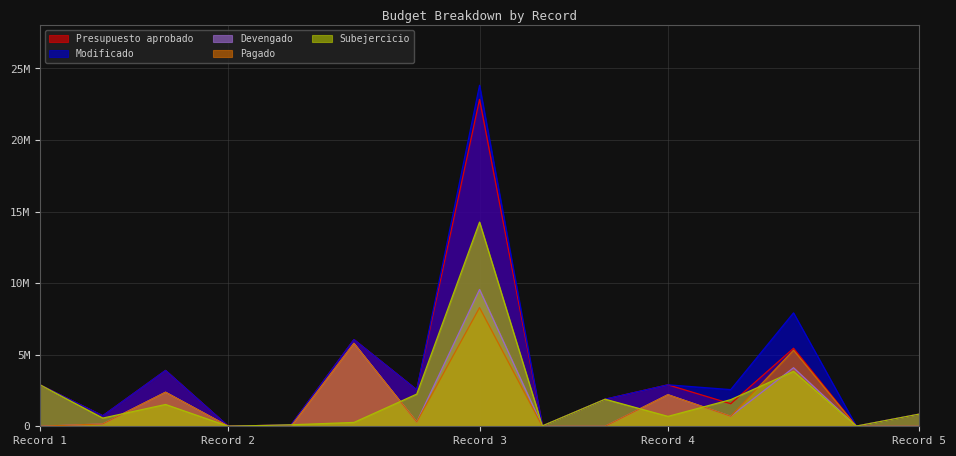

Which series has the largest range (max minus min)?

Modificado